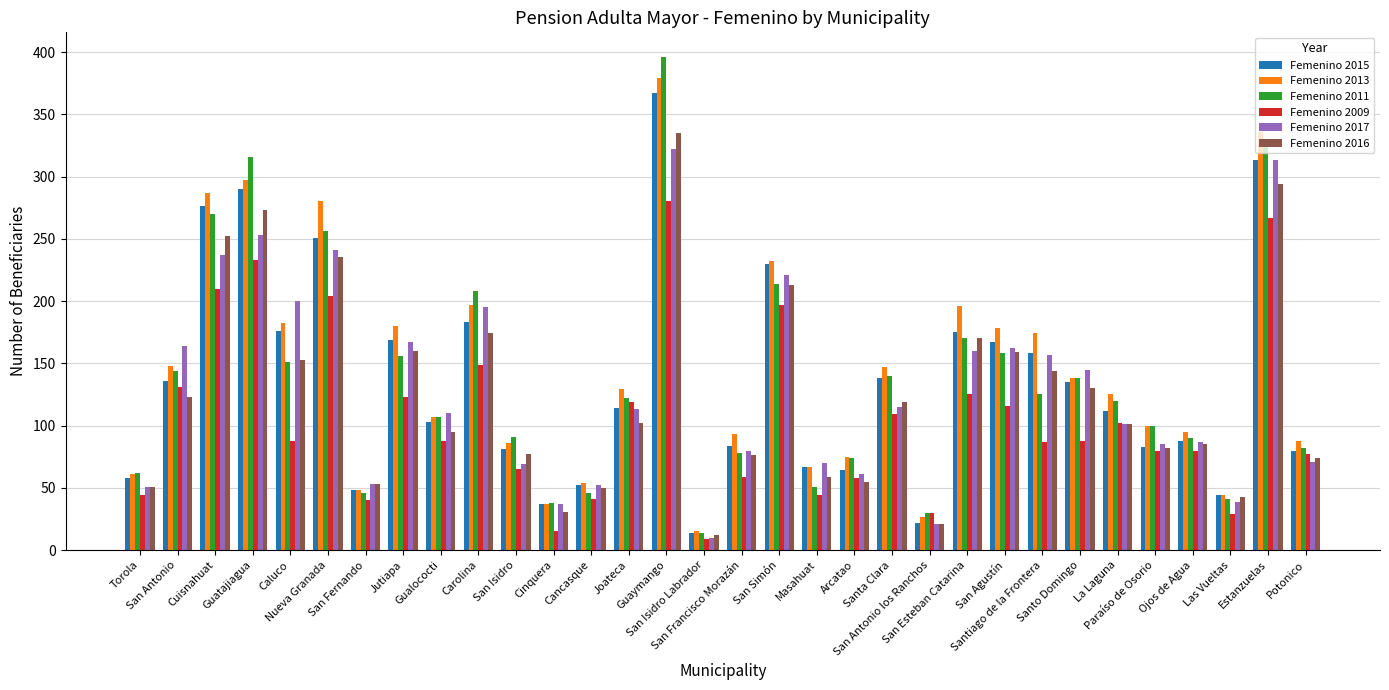

What is the total value across all series at Santo Domingo?

774